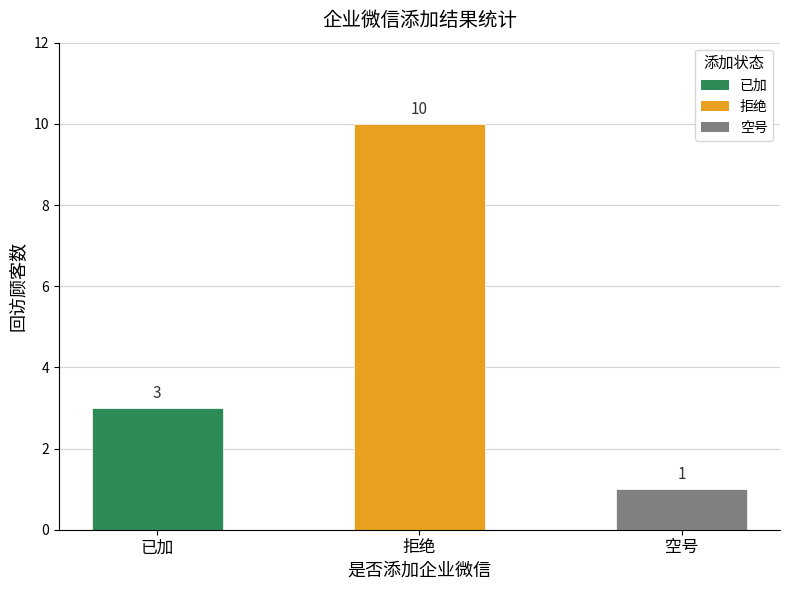

What is the value of the 3rd bar from the left?

1